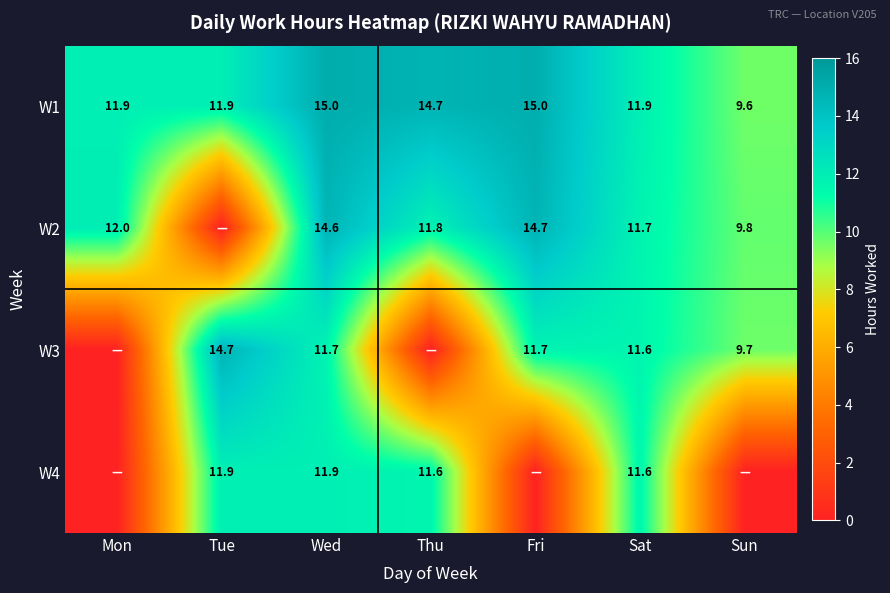

What is the sum of the W3 values at Sun and Fri?

21.4